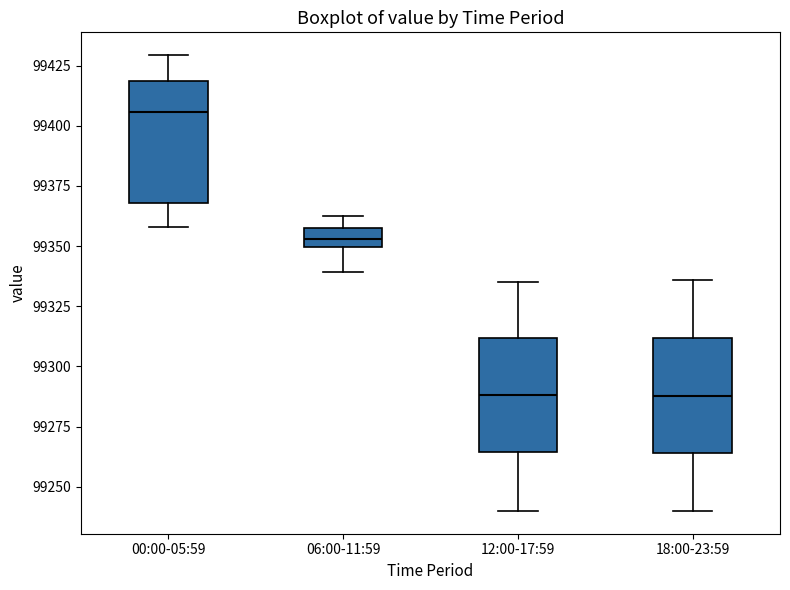

Where does the median line of the box for 18:00-23:59 sit on the y-axis? The values are not printed on the chart, so give them approximately, as read against the axis.

99290